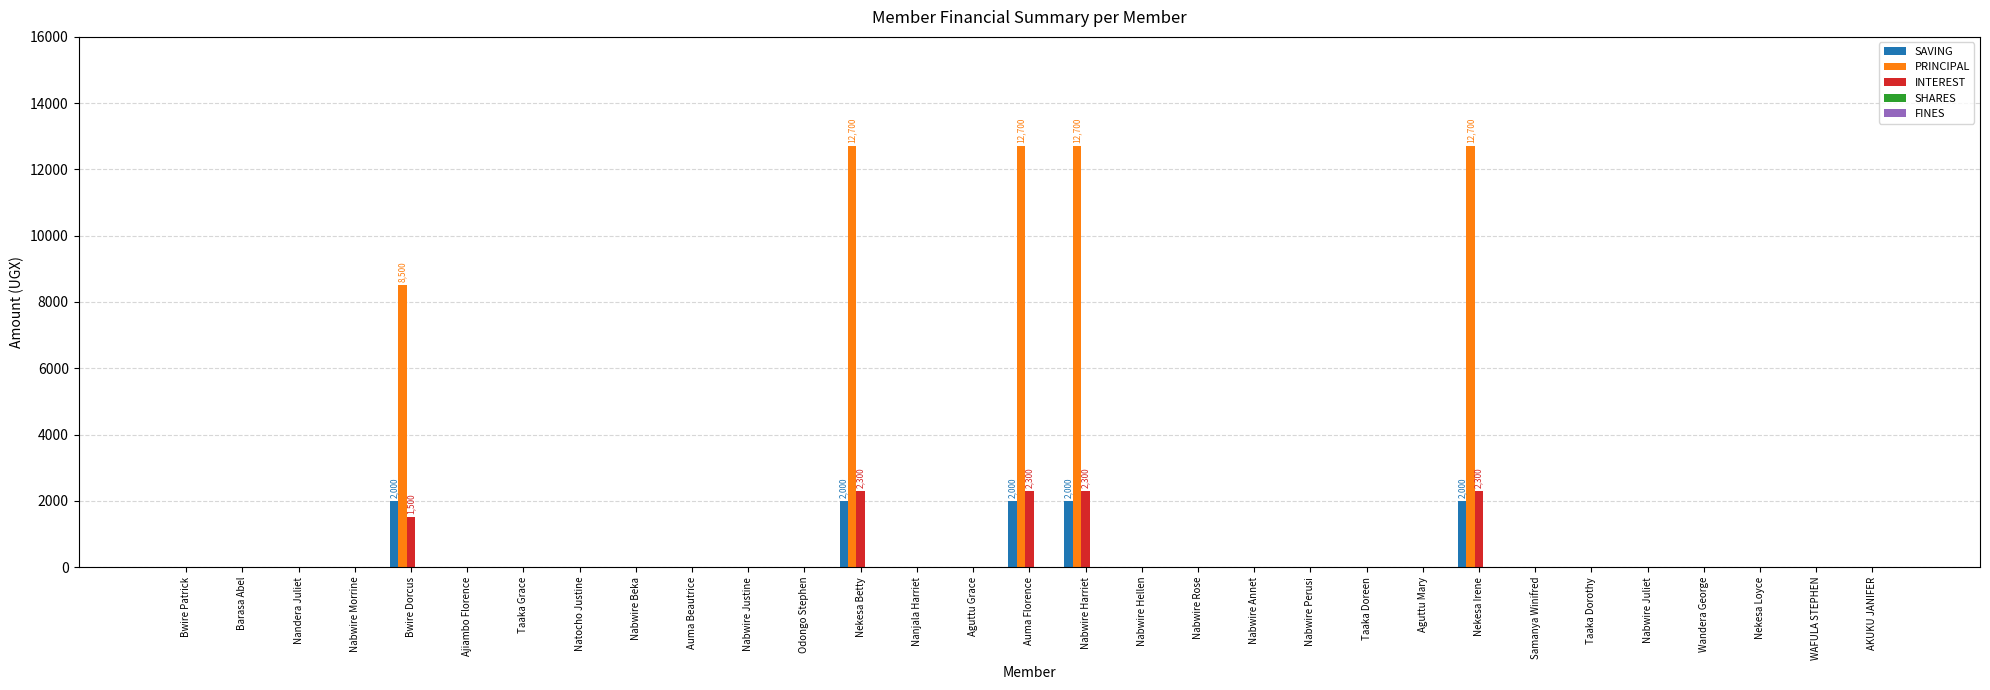

Is it true that INTEREST equals -1089 at Auma Beautrice?

False